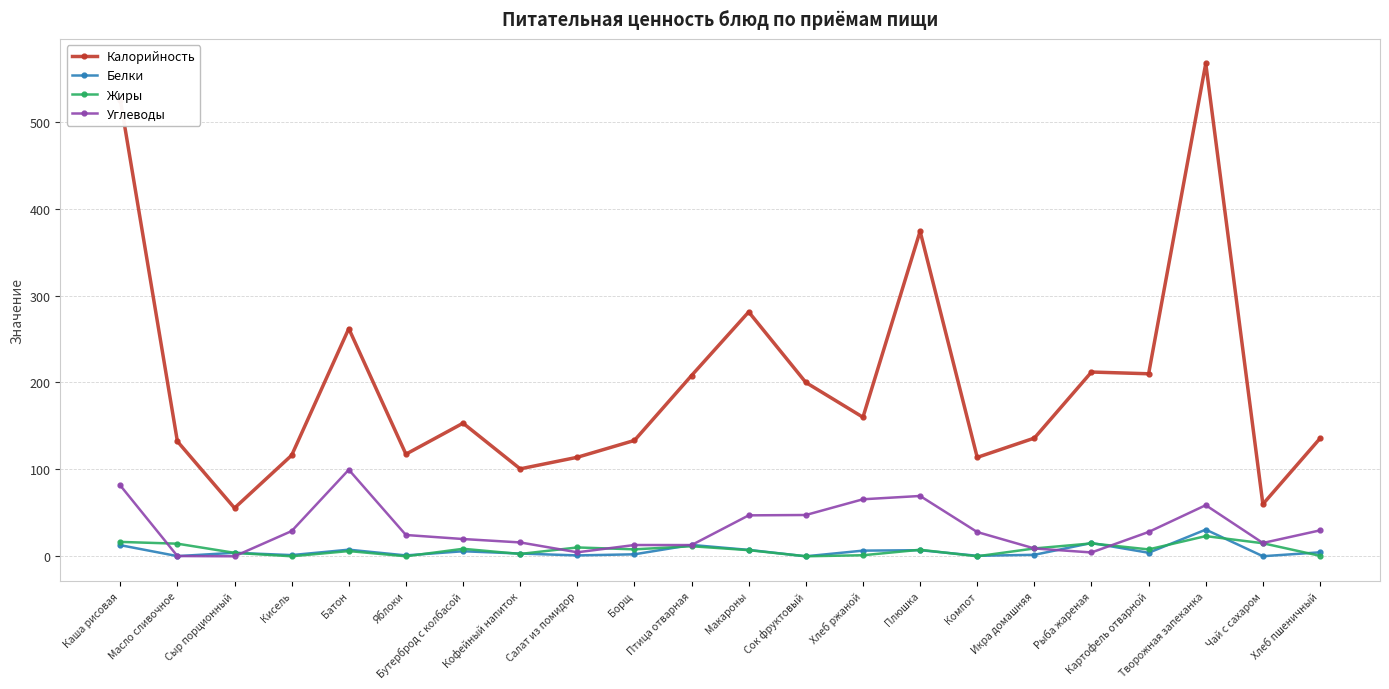

How many data points does each series have?

22